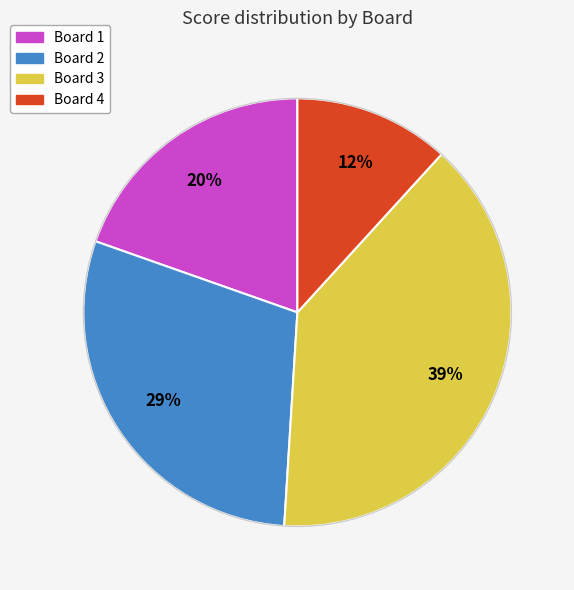

What is the largest slice in the pie chart?

Board 3